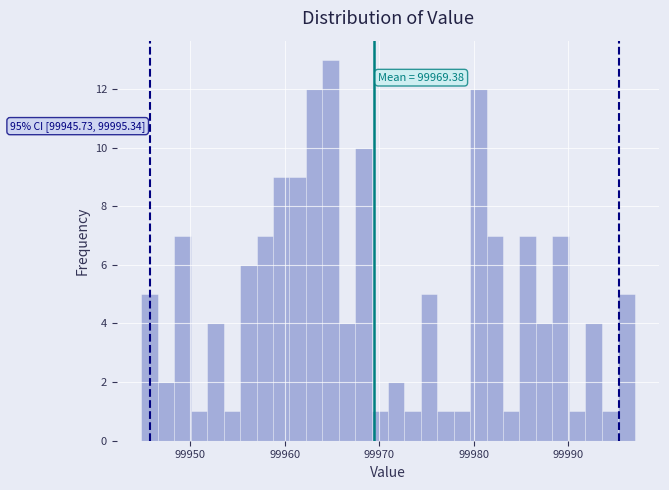

Read against the x-axis, roughly where is the centre of the tallest bar?

99965